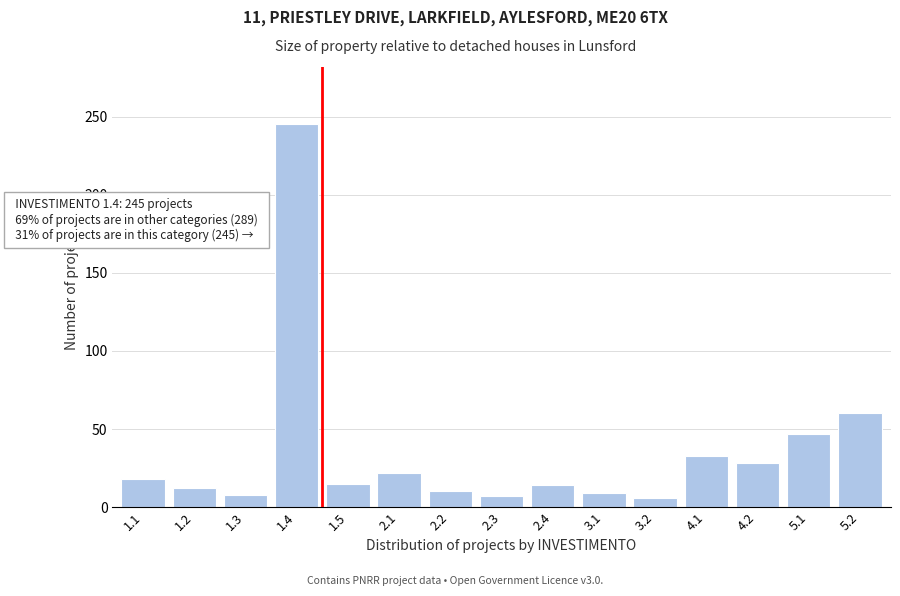

What is the smallest value displayed?

6